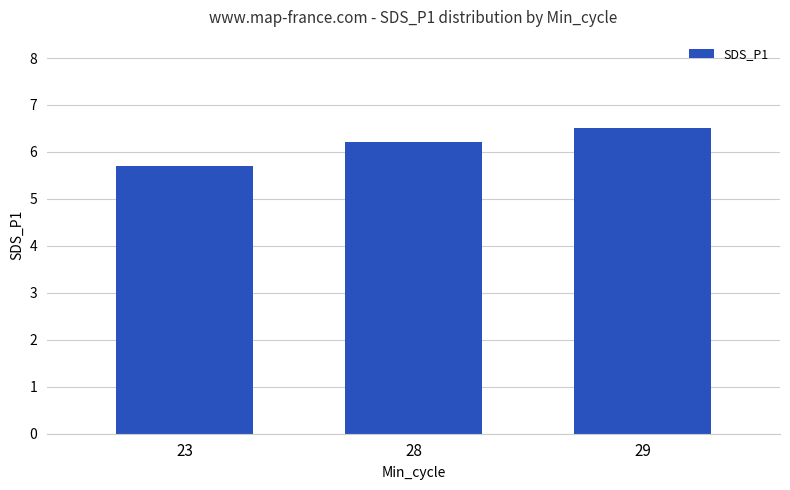

Is it true that the value at 29 is 3.6?

False